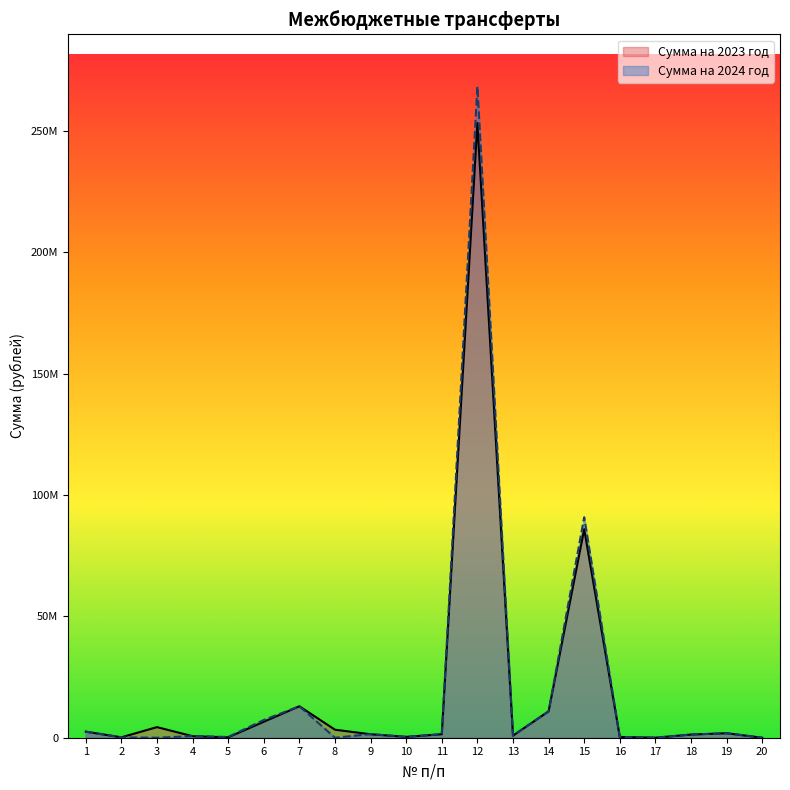

At 13, list the series in order from largest to smallest.

Сумма на 2024 год, Сумма на 2023 год